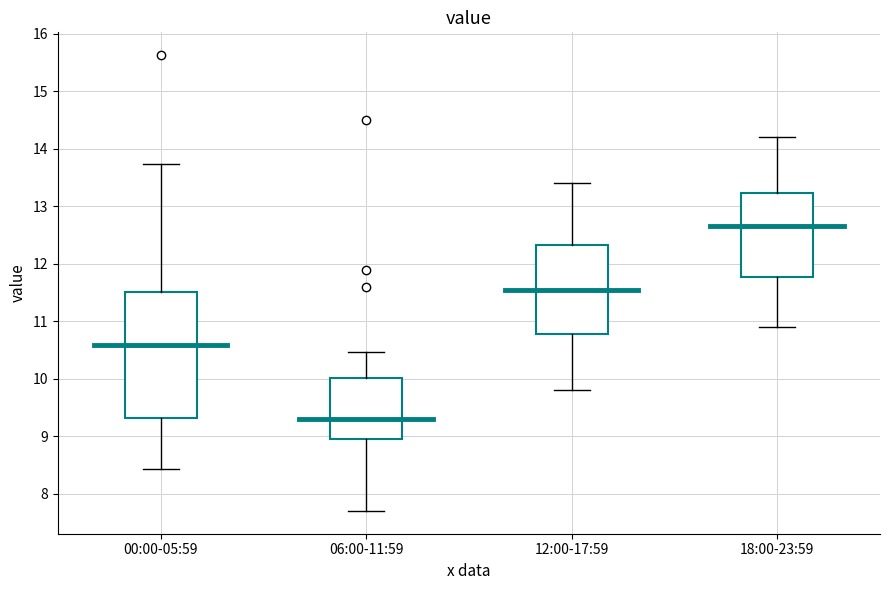

Which box's median line is the highest?

18:00-23:59